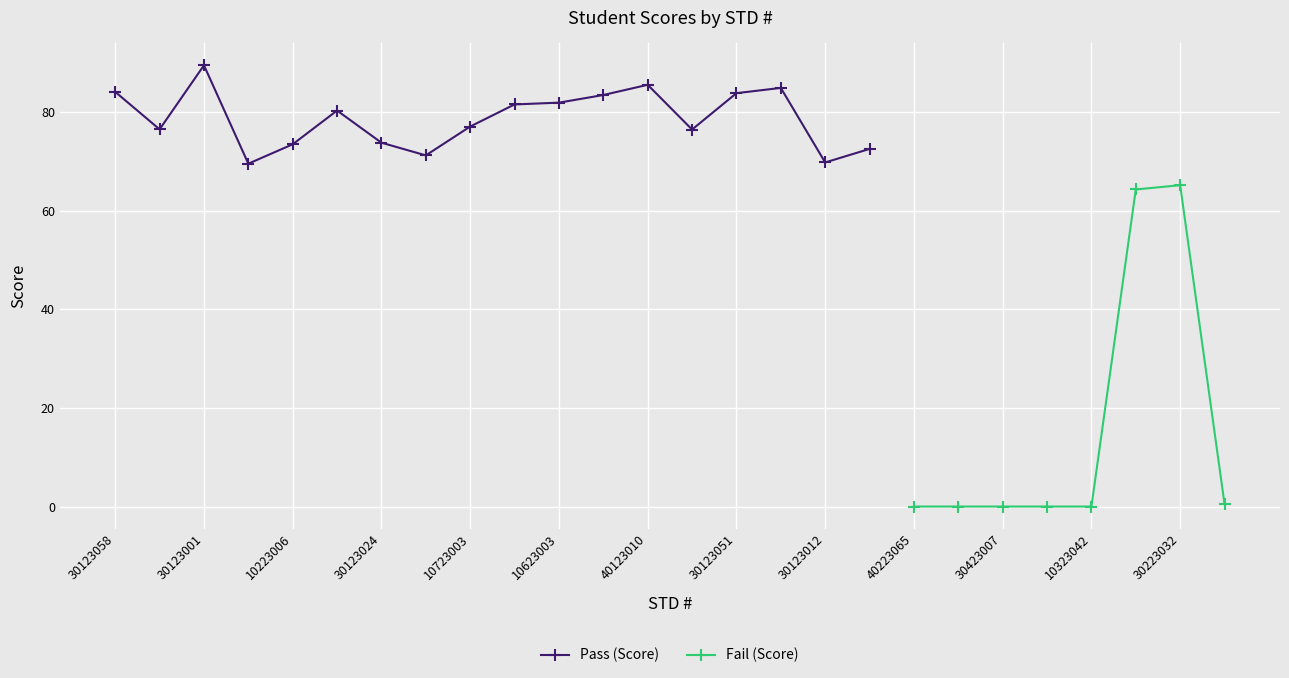

The Pass (Score) series shows 35.2 at 30123051. True or false?

False